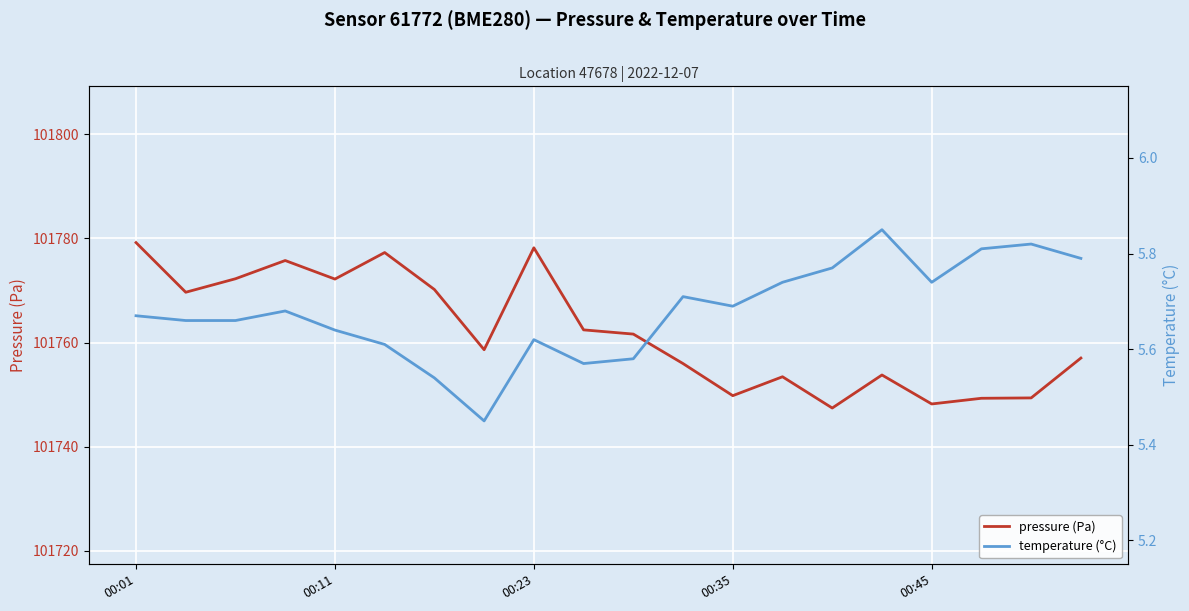

Is it true that pressure (Pa) equals 62533.1 at 00:35?

False